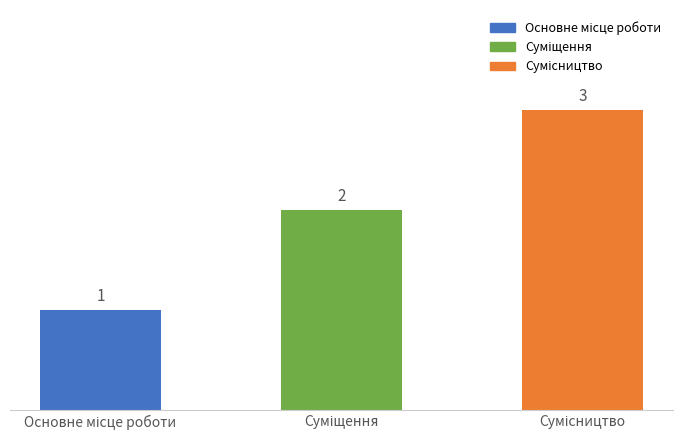

What is the maximum value shown in the chart?

3